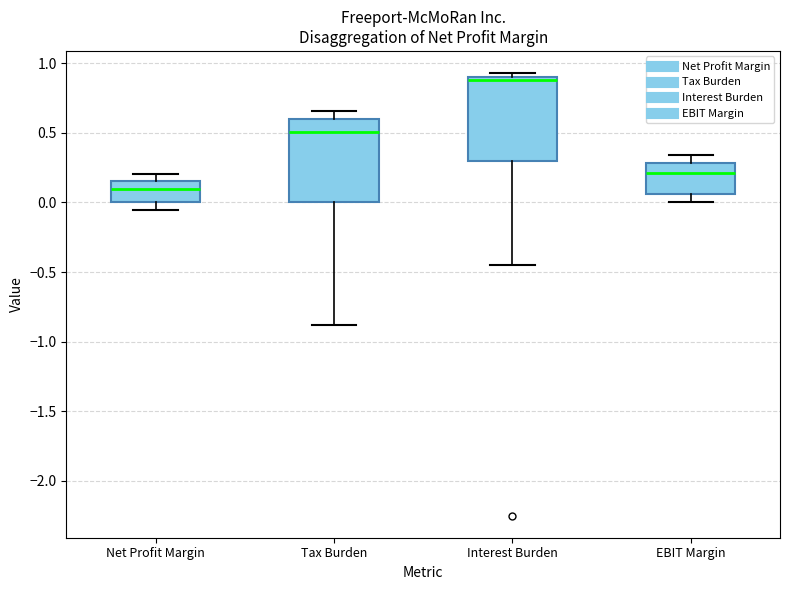

Reading left to right, read every box against the y-axis: the position of its median line, the range the box covers, and the ends of its whiskers. The values are not printed on the chart, so give them approximately, as read against the axis.

Net Profit Margin: median 0.10, box 0.00 to 0.15, whiskers -0.05 to 0.20
Tax Burden: median 0.50, box 0.00 to 0.60, whiskers -0.90 to 0.65
Interest Burden: median 0.90 (just below the box's upper edge), box 0.30 to 0.90, whiskers -0.45 to 0.95
EBIT Margin: median 0.20, box 0.05 to 0.30, whiskers 0.00 to 0.35